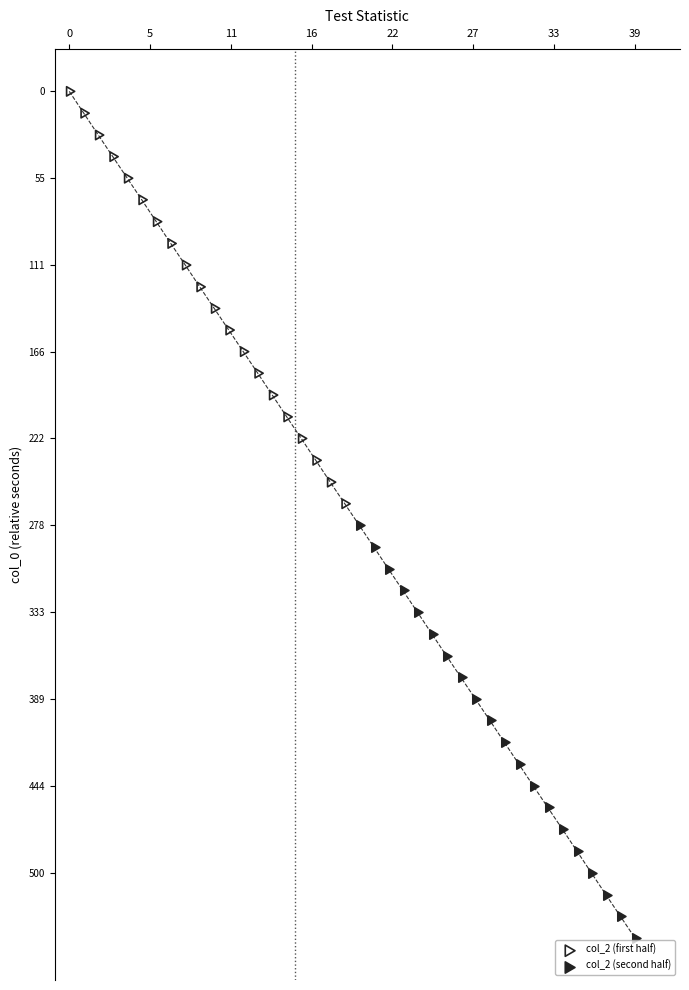

Which series has the largest Y range (max minus min)?

col_2 (first half)